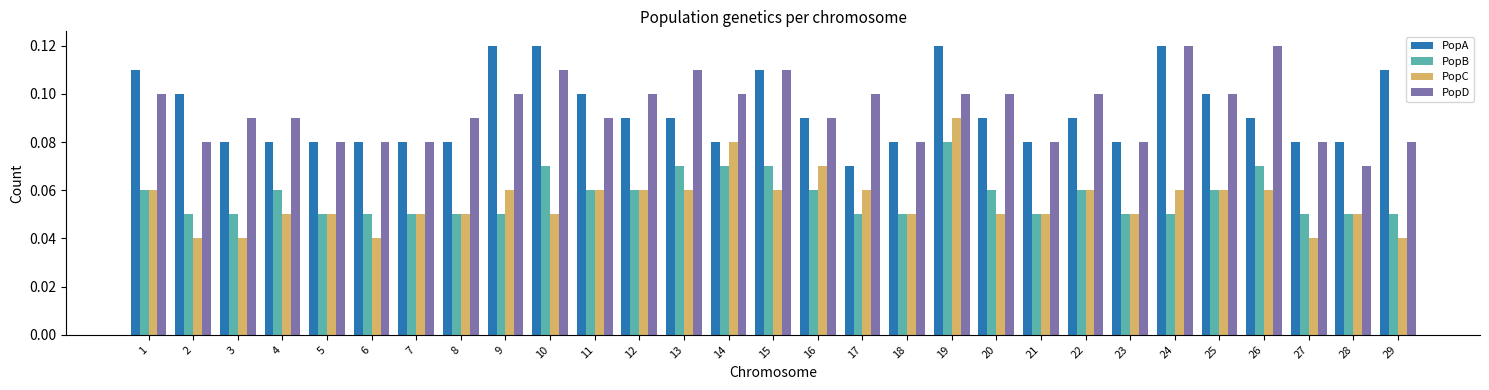

Count the PopD values in the range 0 to 1.

29